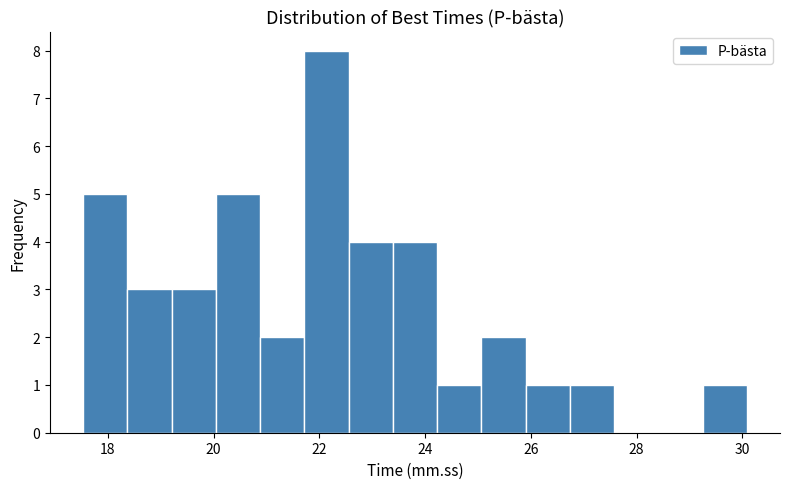

Reading left to right, list every bar in this chart as the range it spans on the x-axis followed by its height. Neither the bar edges nor the heights are printed on the chart, so give them approximately, as read against the axes.

17.6 to 18.4: 5
18.4 to 19.2: 3
19.2 to 20.0: 3
20.0 to 20.8: 5
20.8 to 21.8: 2
21.8 to 22.6: 8
22.6 to 23.4: 4
23.4 to 24.2: 4
24.2 to 25.0: 1
25.0 to 26.0: 2
26.0 to 26.8: 1
26.8 to 27.6: 1
27.6 to 28.4: 0
28.4 to 29.2: 0
29.2 to 30.0: 1